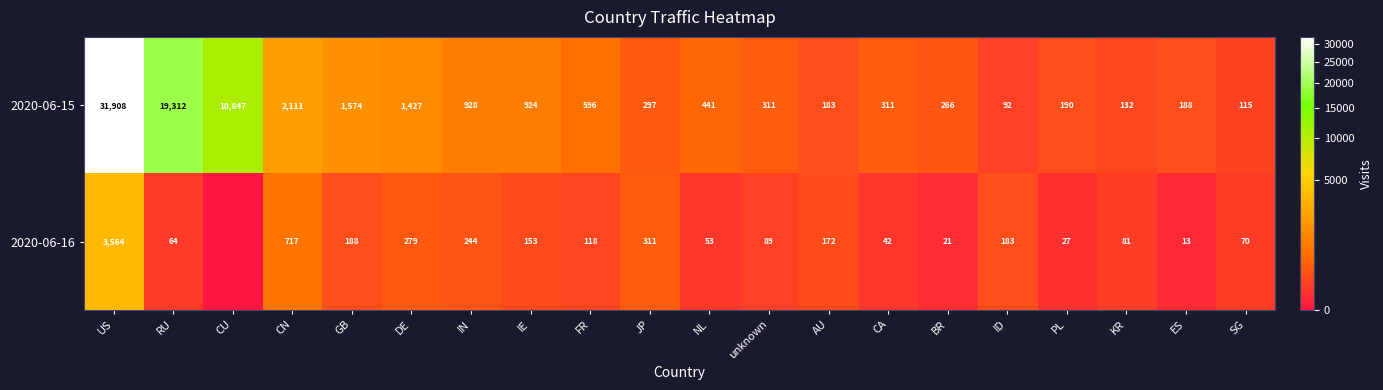

How many values in the 2020-06-15 series are below 441?

10